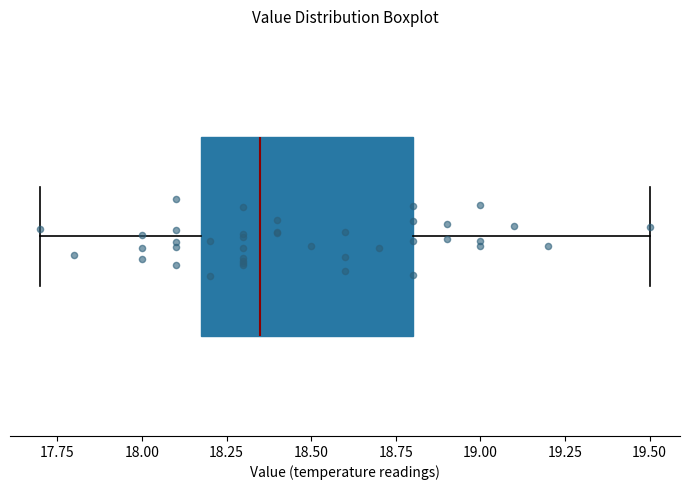

Transcribe this box plot: give where the median line is, the range the box spans, and where the two whiskers end, as read against the x-axis. The values are not printed on the chart, so give them approximately, as read against the axis.

median 18.35, box 18.20 to 18.80, whiskers 17.70 to 19.50